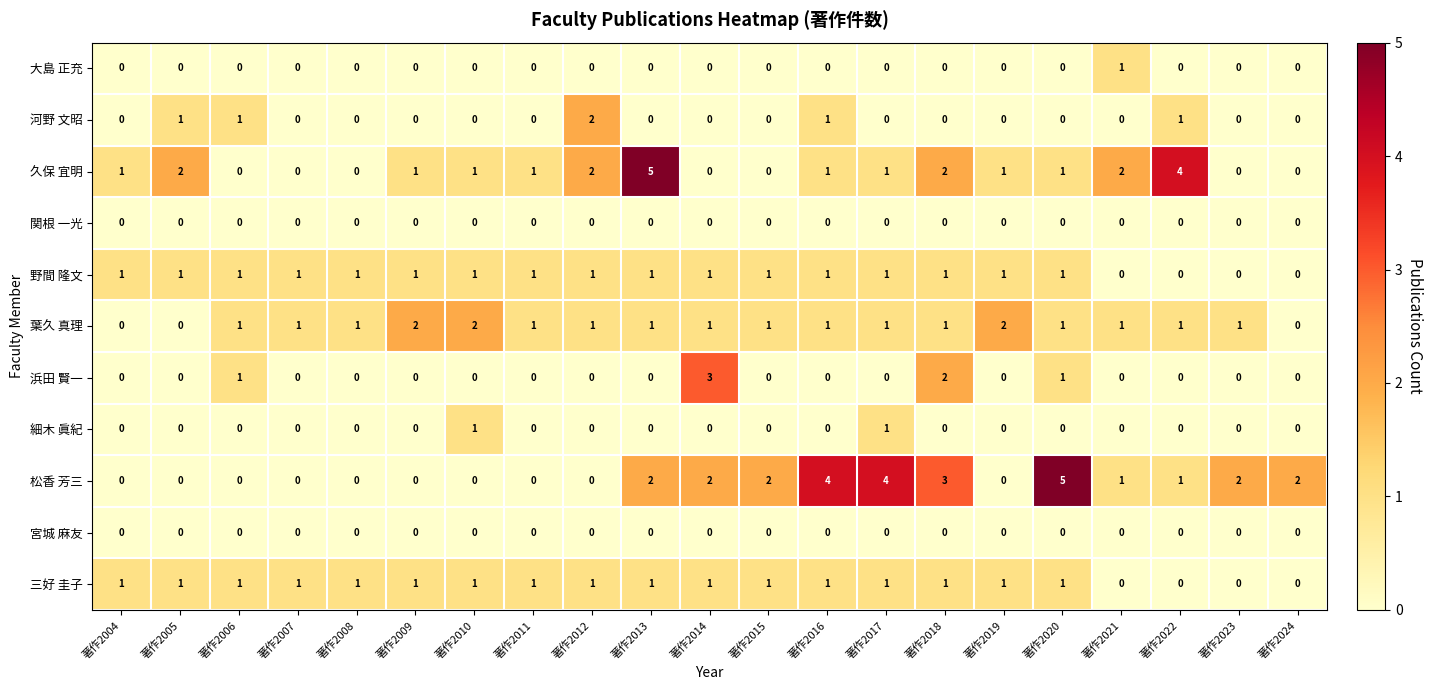

What is the total value across all series at 著作2006?

5